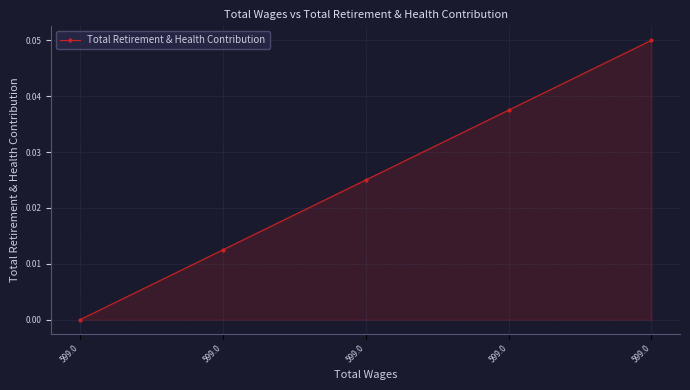

How many values are between 0 and 1?

5